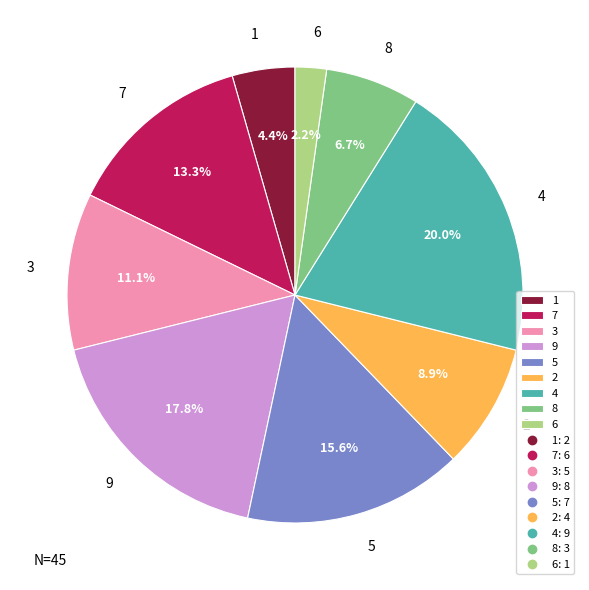

How many slices are in this pie chart?

9